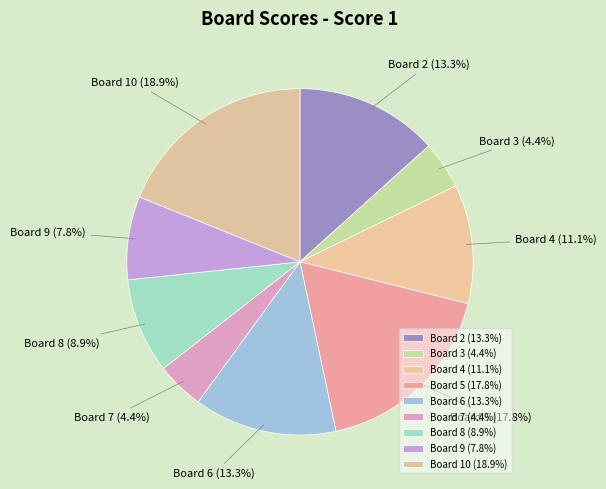

Between Board 3 (4.4%) and Board 6 (13.3%), which is larger?

Board 6 (13.3%)